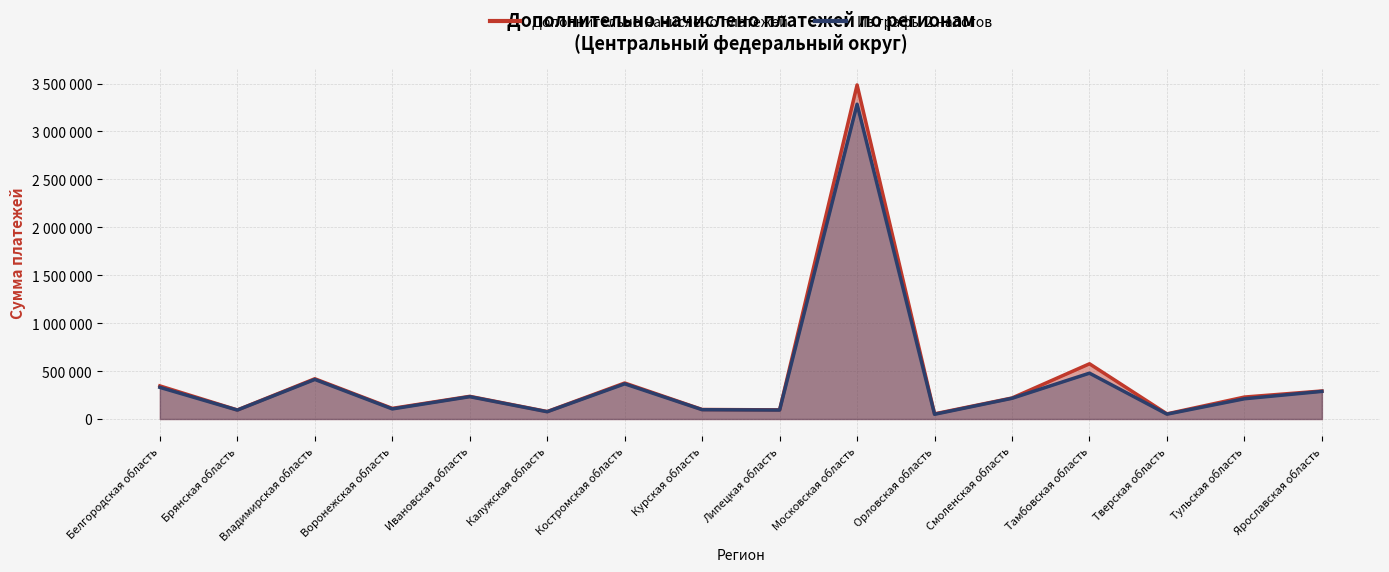

What is the label of the 14th point from the right?

Владимирская область